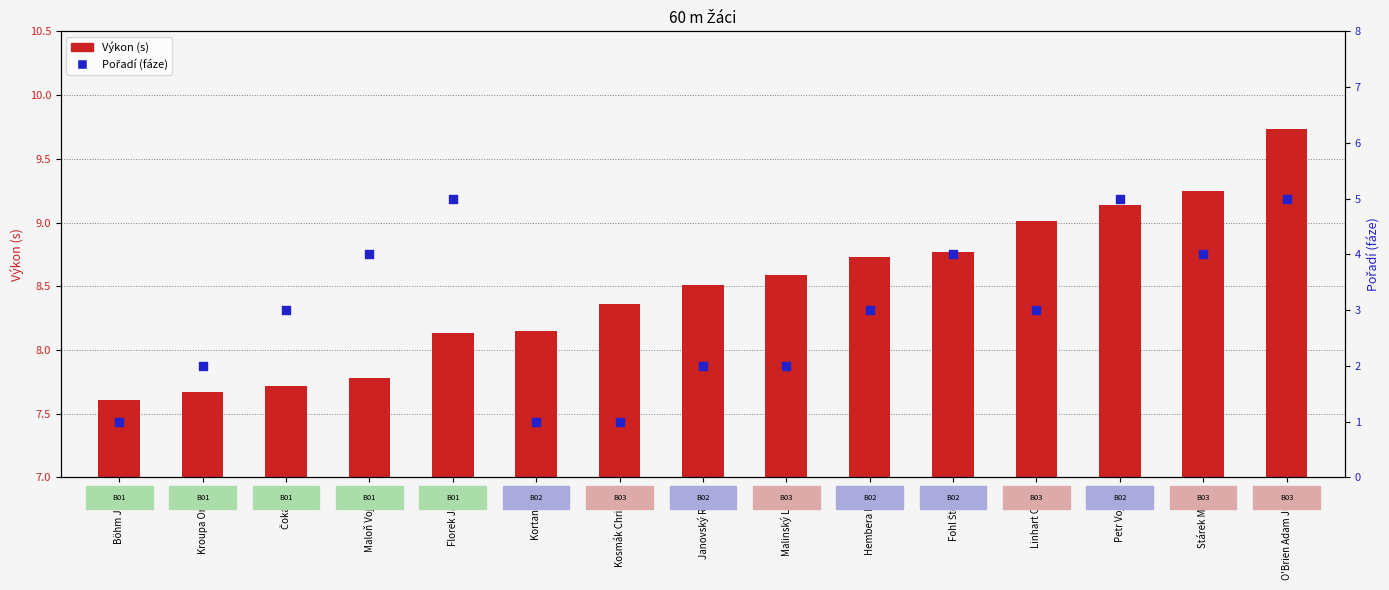

Is the value of Výkon (s) at Florek Jakub greater than the value of Pořadí (fáze) at Petr Vojtěch?

Yes